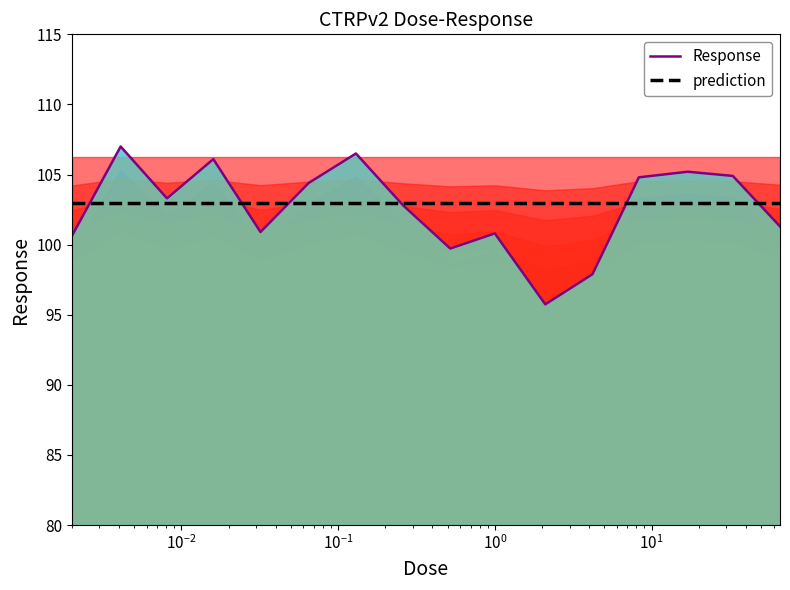

Rank the series at $\mathdefault{10^{1}}$ from highest to lowest value.

Response, prediction